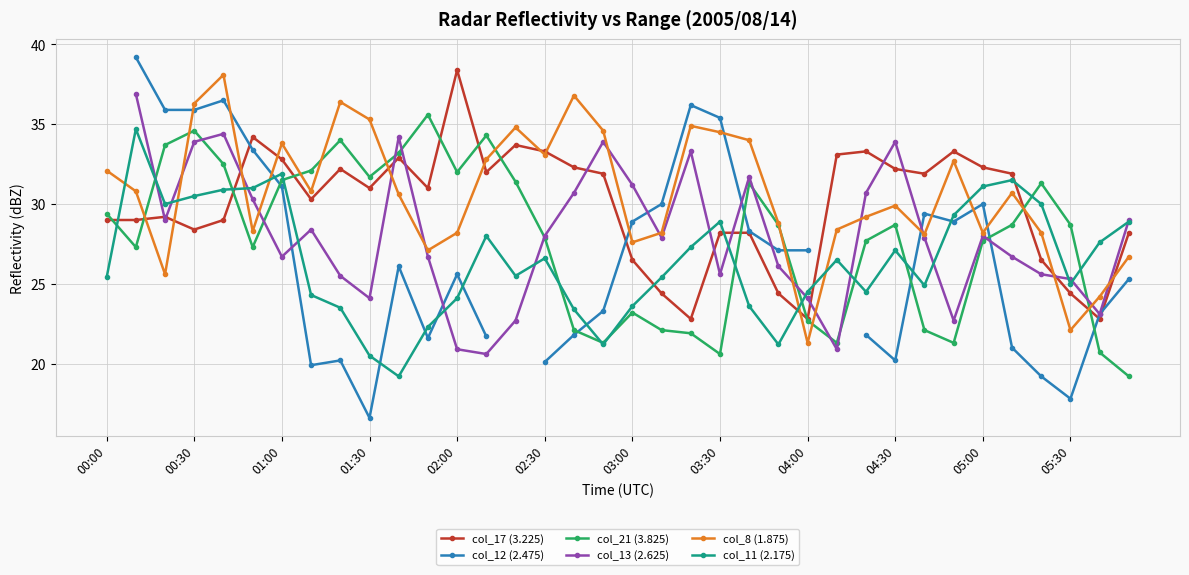

How many data points in col_13 (2.625) are less than 27?

16